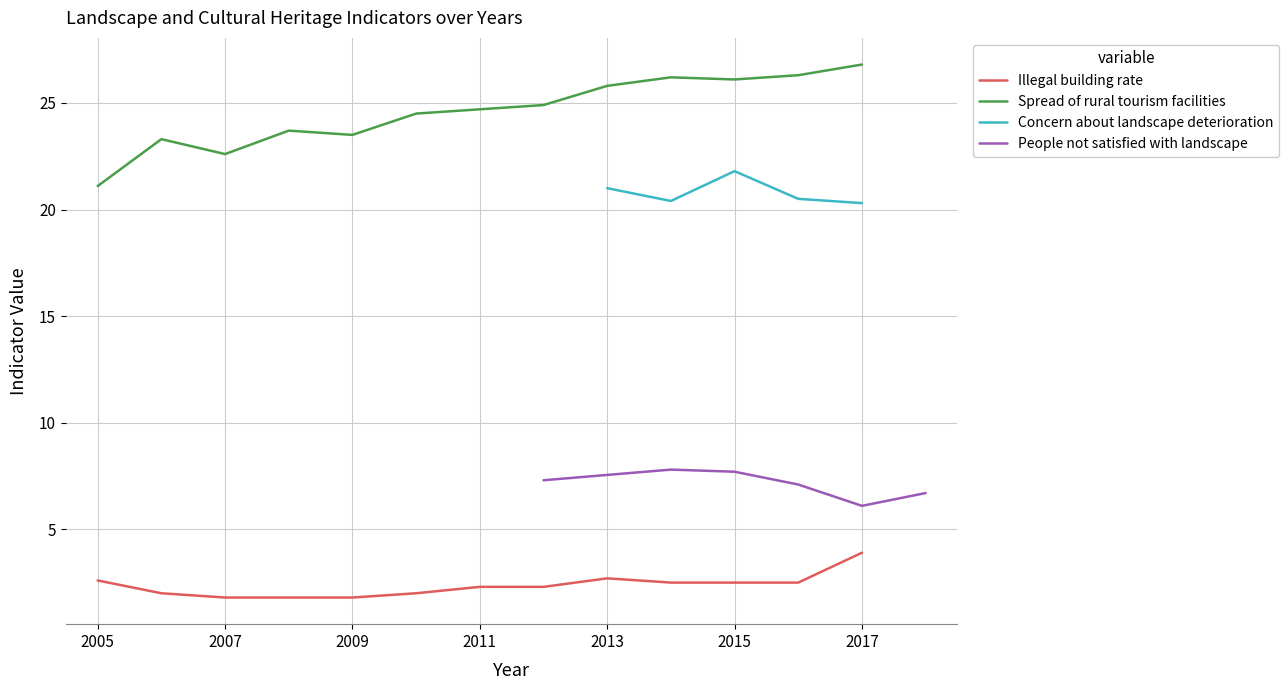

What is the maximum value for Spread of rural tourism facilities?

26.8